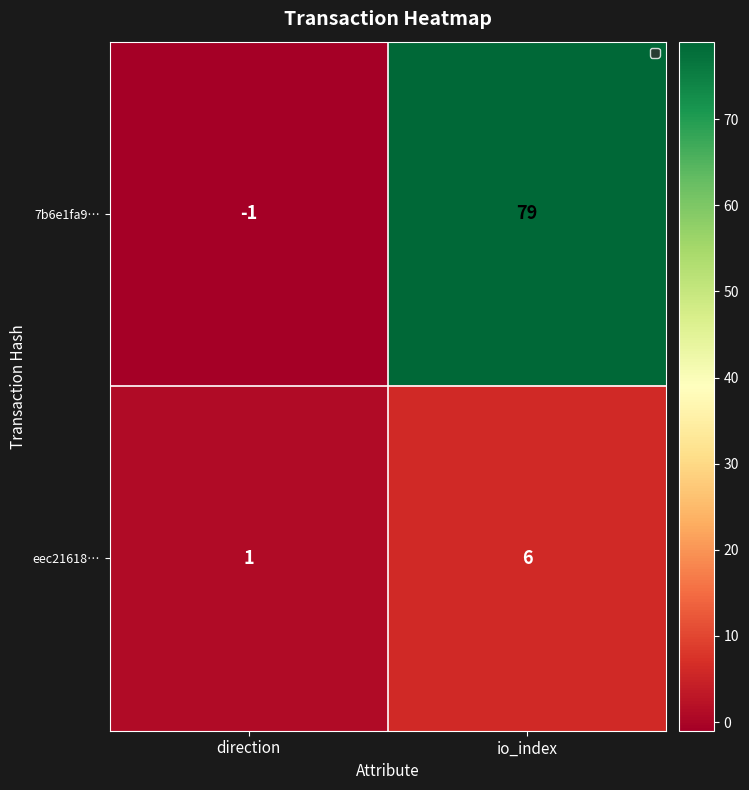

List the series in order of their peak value, lowest first.

eec21618…, 7b6e1fa9…